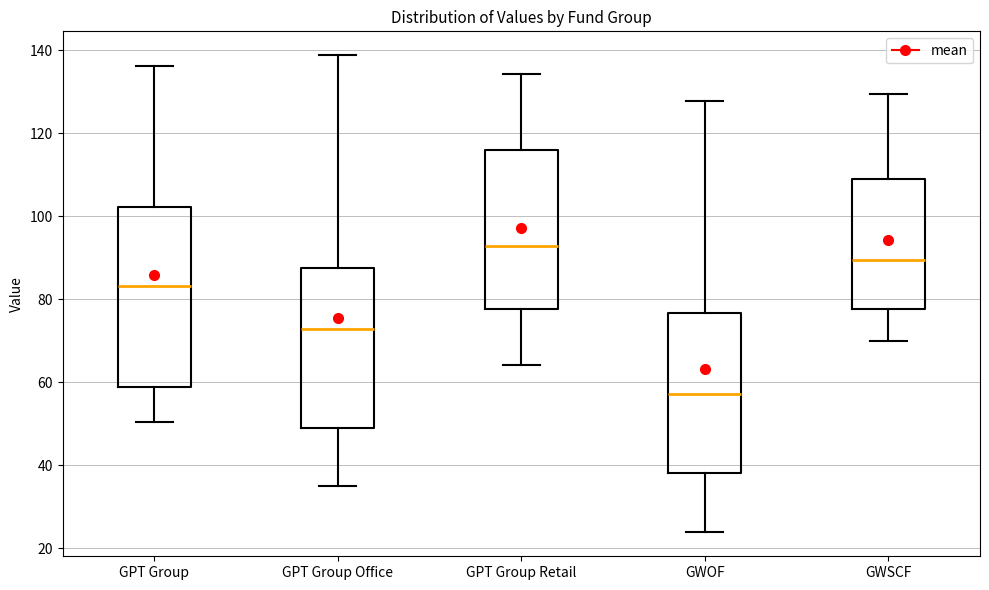

Comparing the boxes themselves (not the whiskers), which one is the tallest?

GPT Group